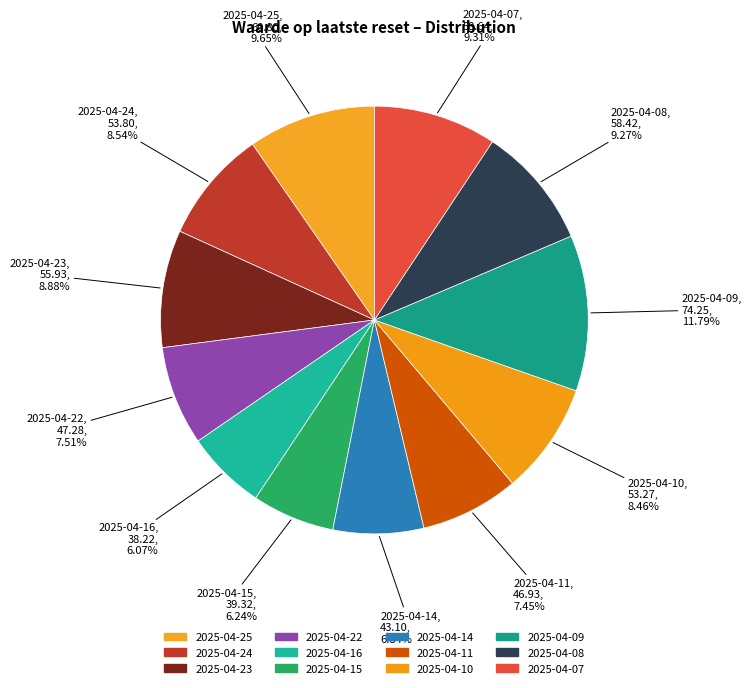

Count the number of slices in the pie.

12